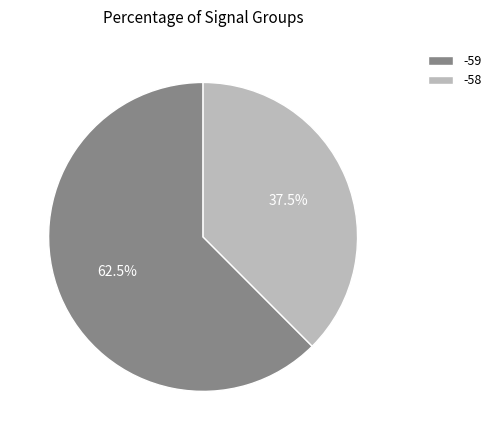

Is there any slice that represents more than half of the pie?

Yes